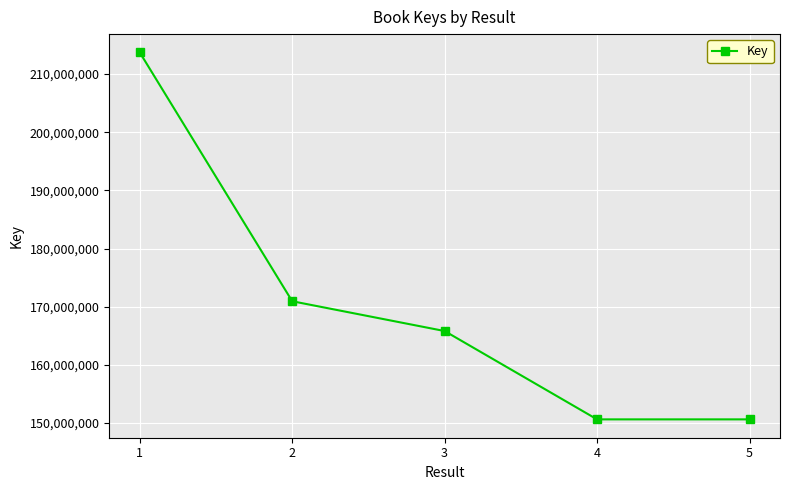

What is the maximum value shown in the chart?

213720424